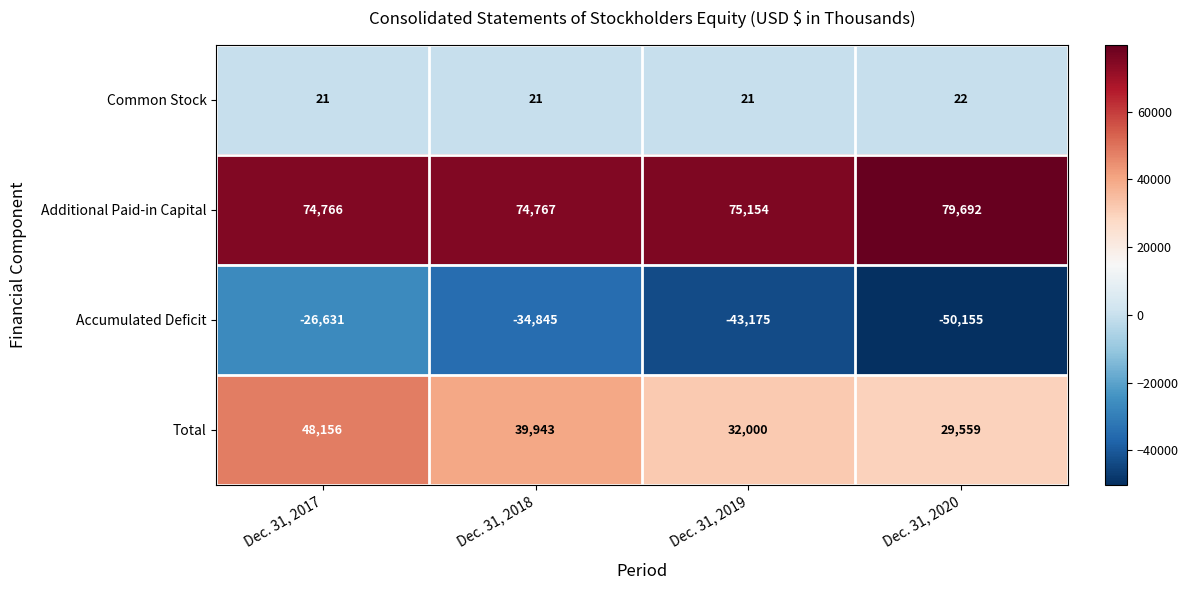

What is the greatest value displayed?

79692